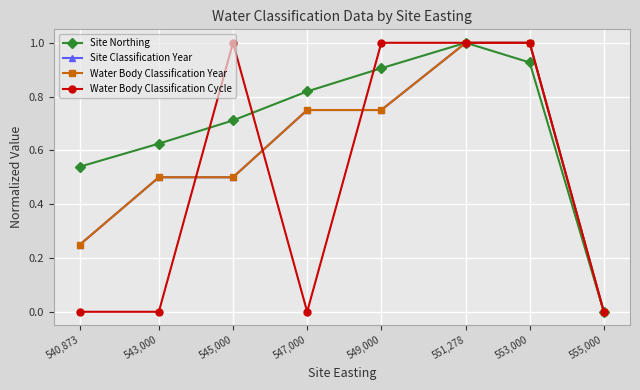

The Water Body Classification Year series shows 0.2 at 540,873. True or false?

True